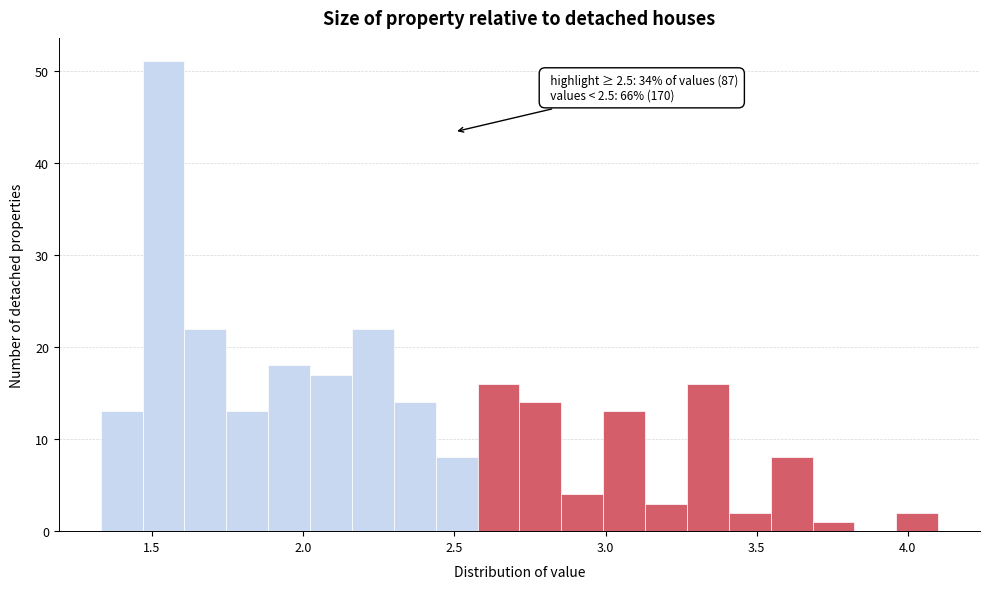

Read against the x-axis, roughly where is the centre of the tallest bar?

1.55